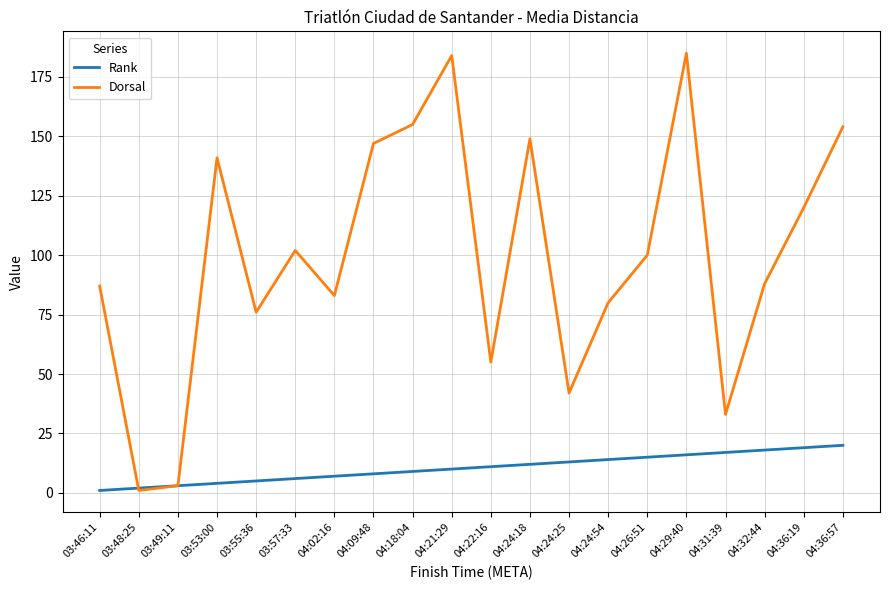

True or false: Rank has a value of 20 at 04:36:57.

True